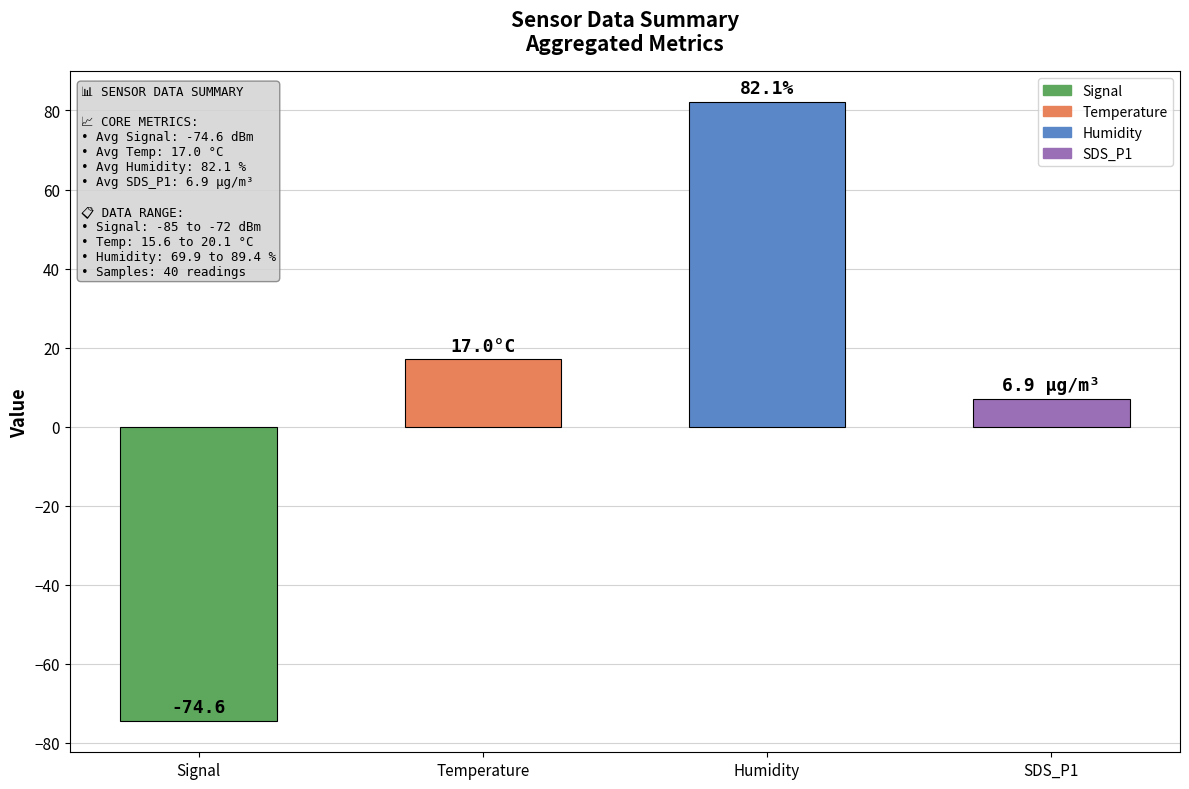

Does the chart contain any negative values?

Yes